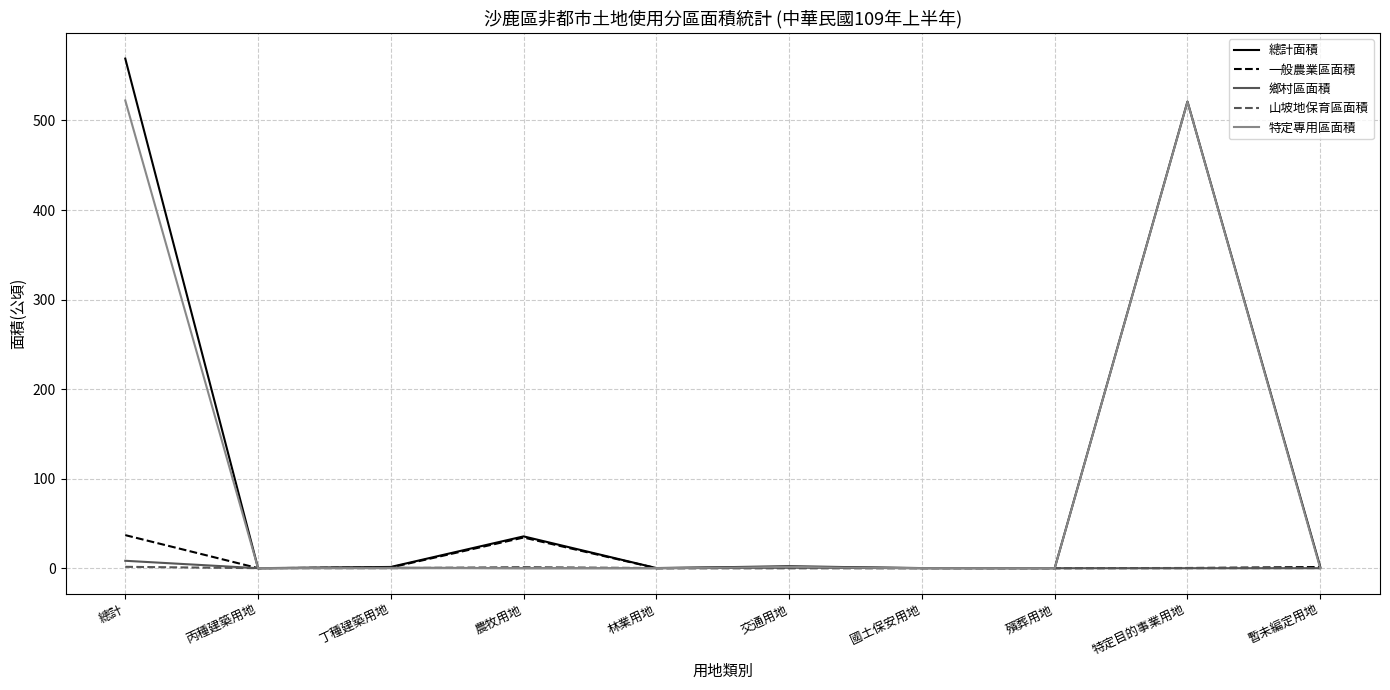

Which series has the widest spread of values?

總計面積